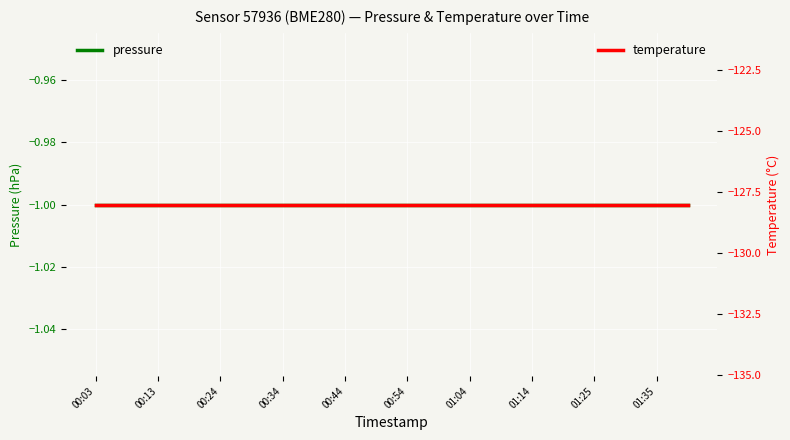

The value of pressure at 00:03 is 0. True or false?

False